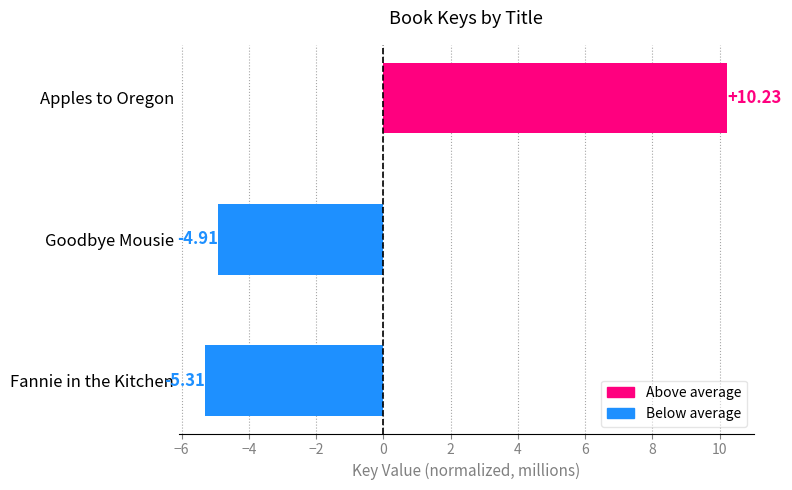

How many values are below -4?

2